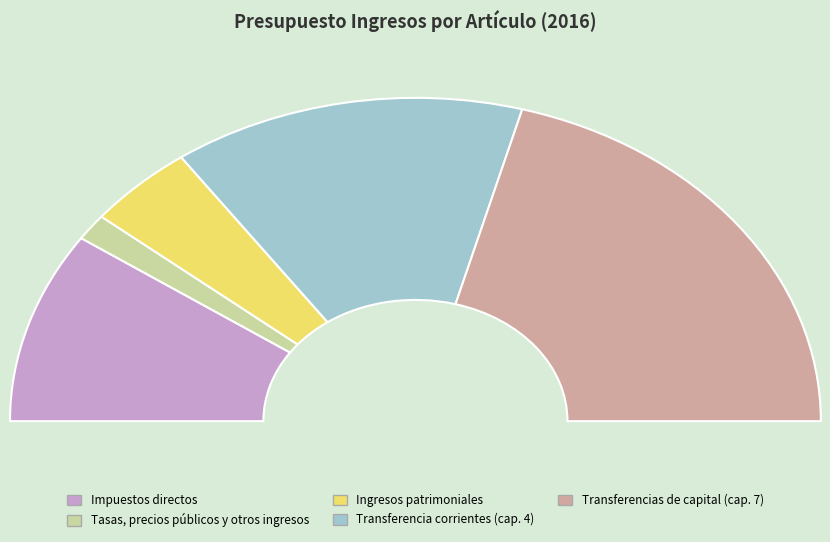

Count the number of slices in the pie.

5